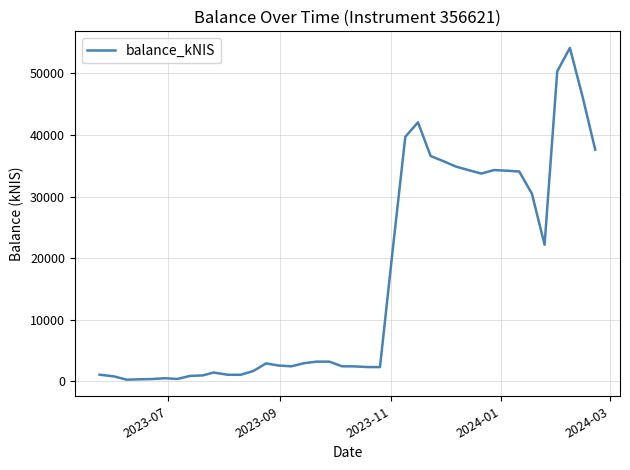

How many lines are shown in the chart?

1